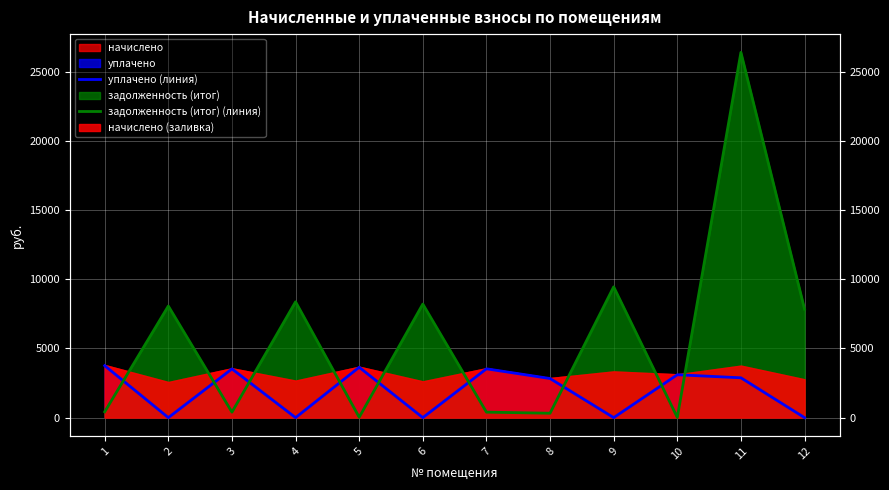

What is the difference between the second highest and second lowest values in the уплачено (линия) series?

3642.0